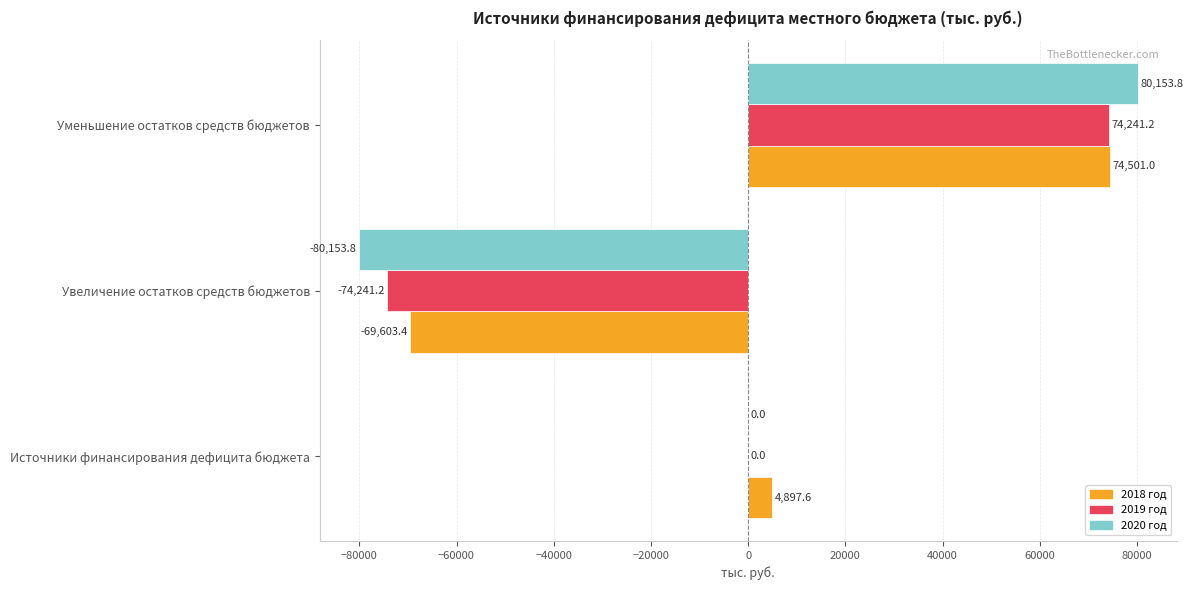

Which category has the highest value in the 2019 год series?

Уменьшение остатков средств бюджетов